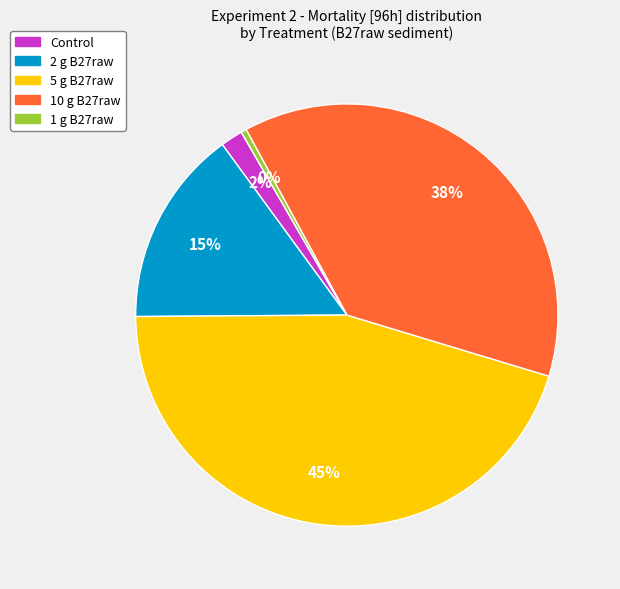

Does any single category account for the majority?

No